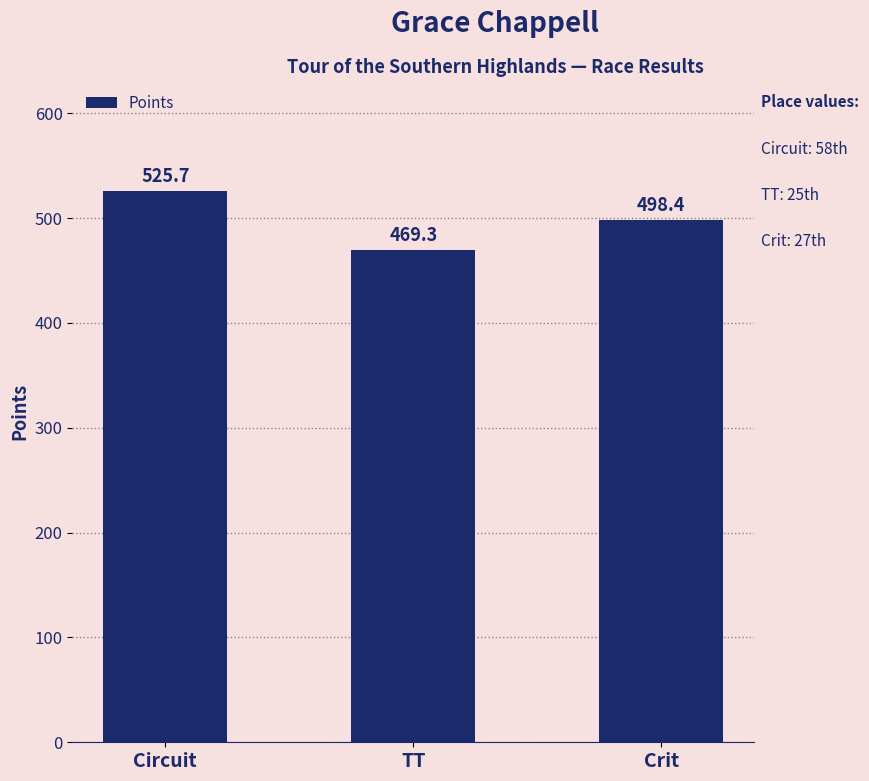

The chart shows a value of 498.4 at Crit. True or false?

True